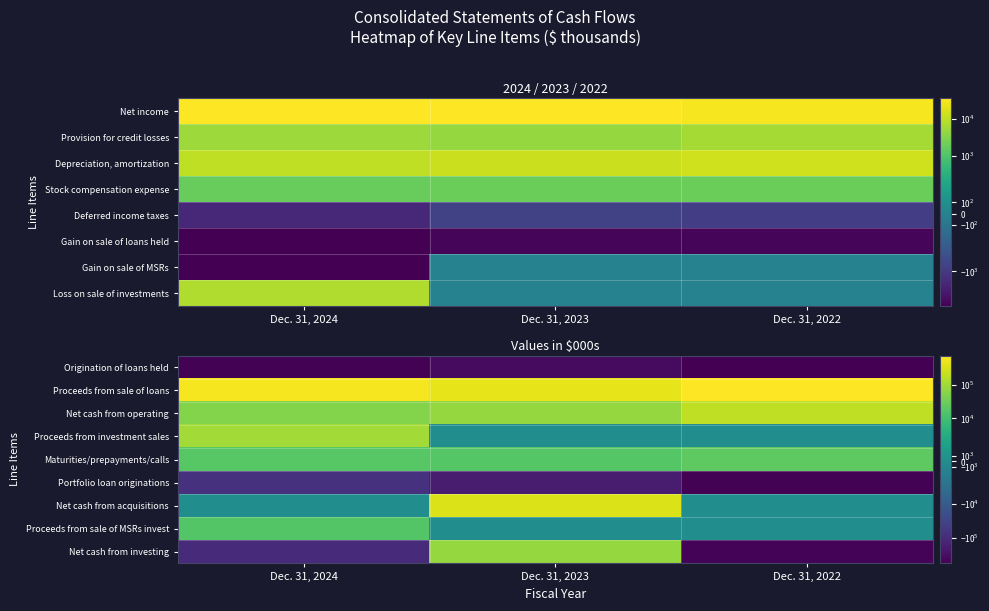

True or false: Portfolio loan originations has a value of -185024 at Dec. 31, 2023.

True